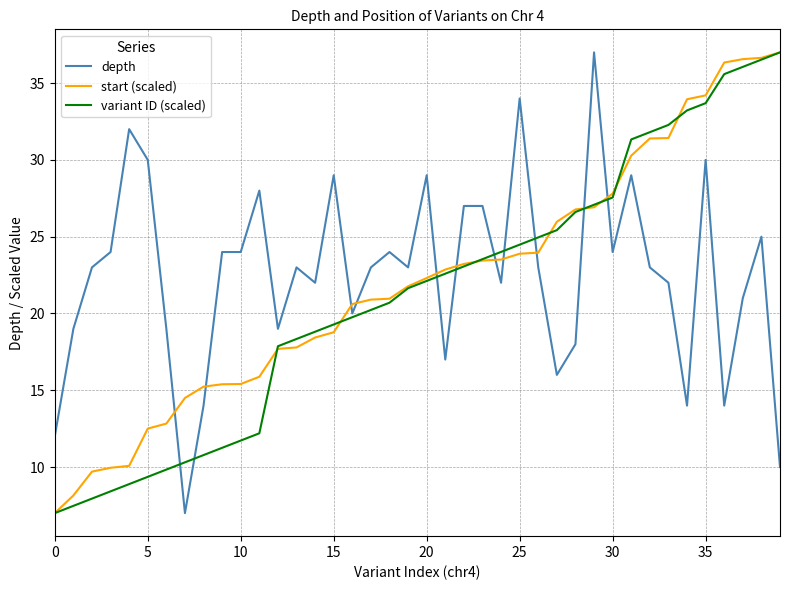

True or false: depth and start (scaled) cross at least once.

True